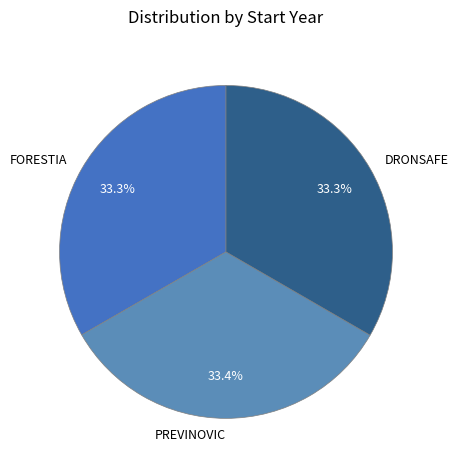

True or false: FORESTIA accounts for 33% of the total.

True